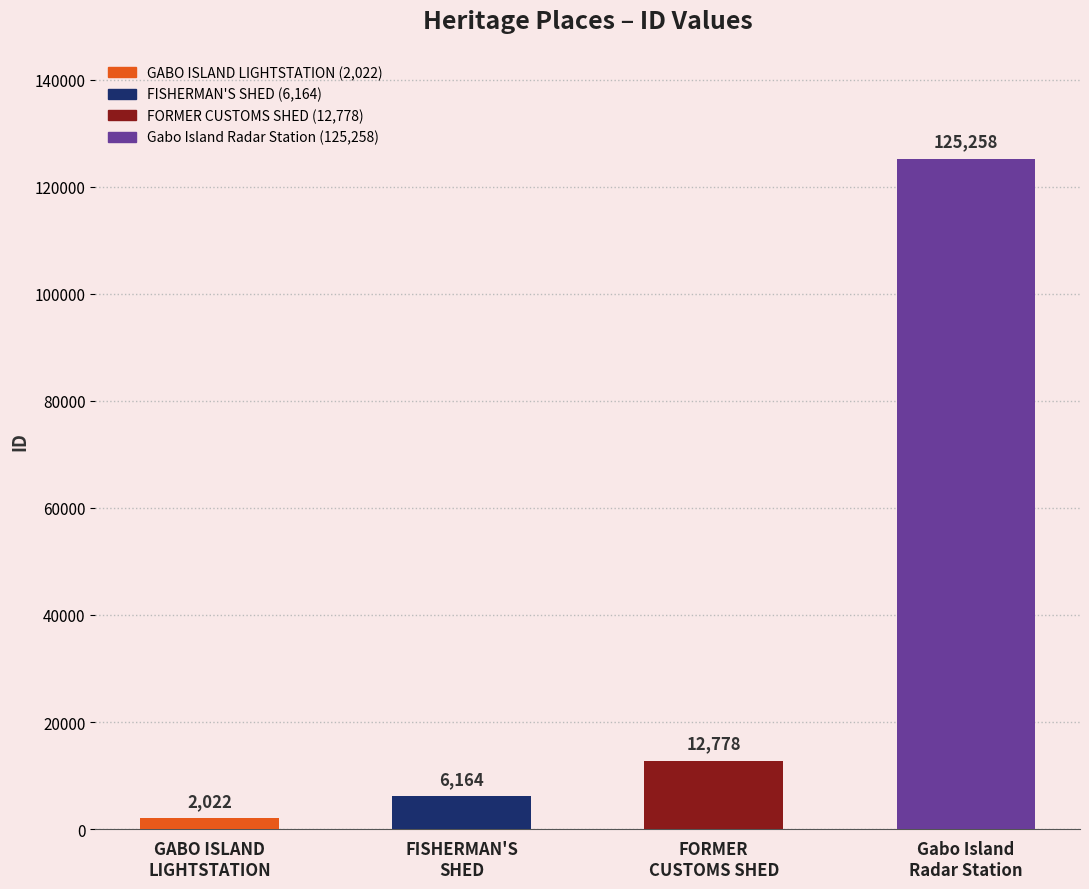

True or false: the data shows 21614 at FORMER
CUSTOMS SHED.

False